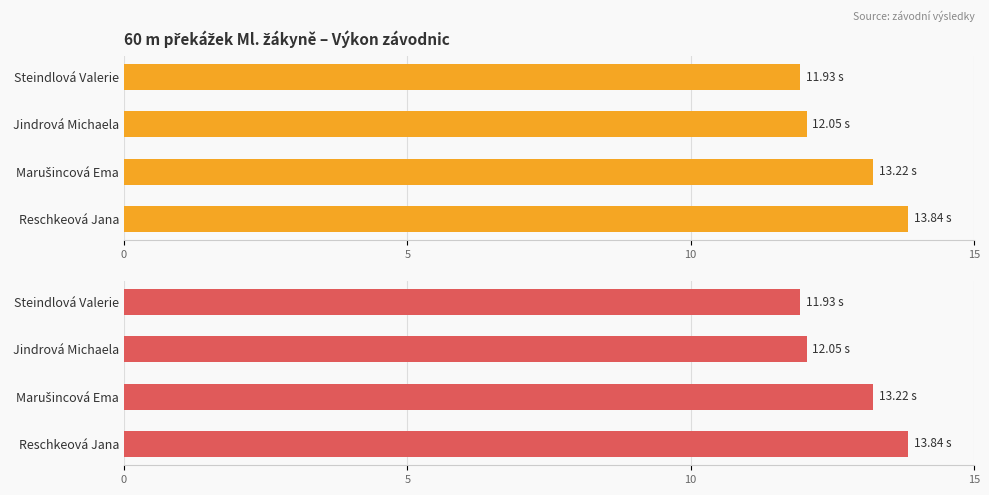

How many values are below 13?

2